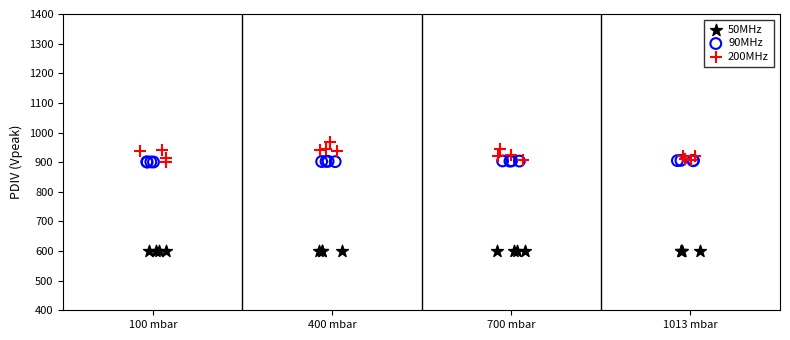

Which series contains the highest Y value?

200MHz